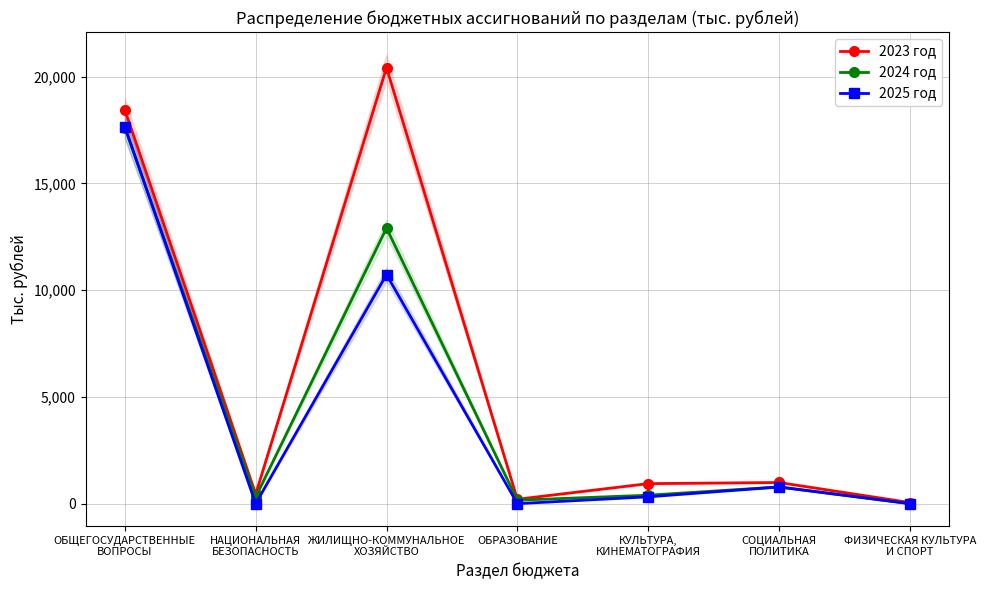

True or false: 2023 год and 2024 год intersect in this chart.

False